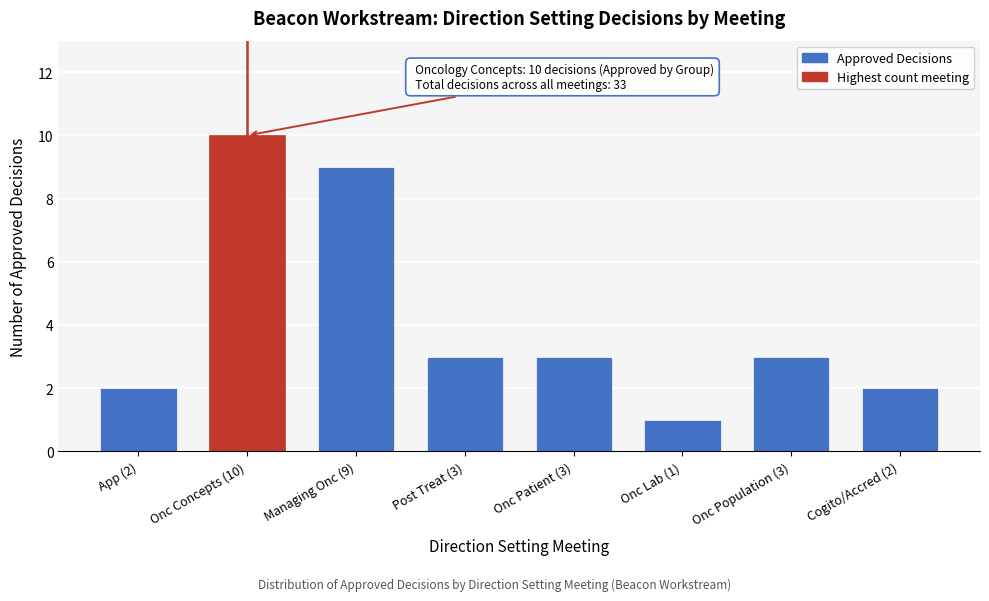

Reading right to left, extract all data points from this chart.

Cogito/Accred (2)=2	Onc Population (3)=3	Onc Lab (1)=1	Onc Patient (3)=3	Post Treat (3)=3	Managing Onc (9)=9	Onc Concepts (10)=10	App (2)=2